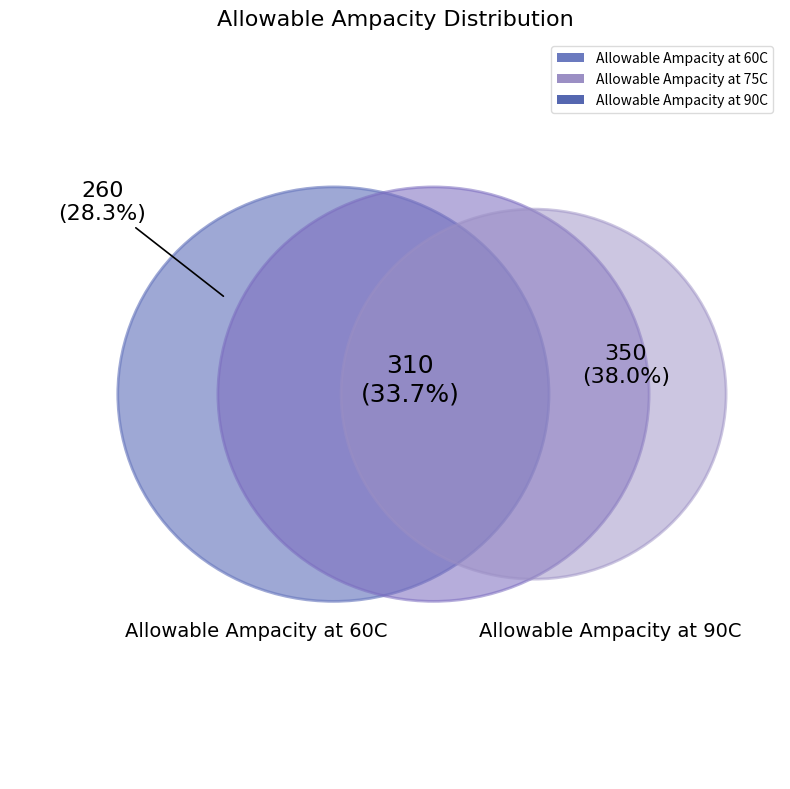

To the nearest percent, what is the difference between the Allowable Ampacity at 90C and Allowable Ampacity at 60C slice percentages?

10%